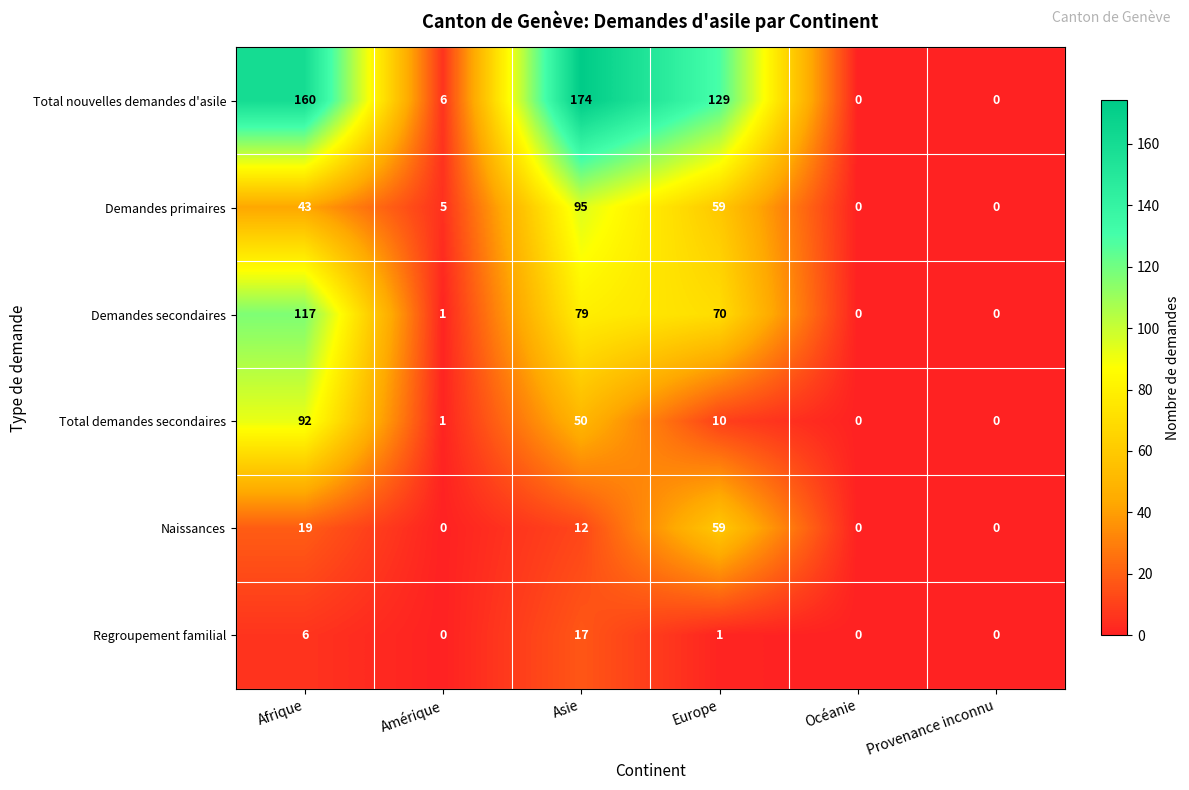

Which series changed the most between Asie and Provenance inconnu?

Total nouvelles demandes d'asile